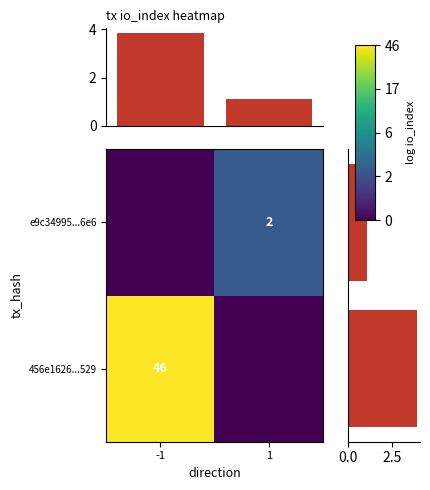

Is it true that 456e1626...529 equals 67 at -1?

False